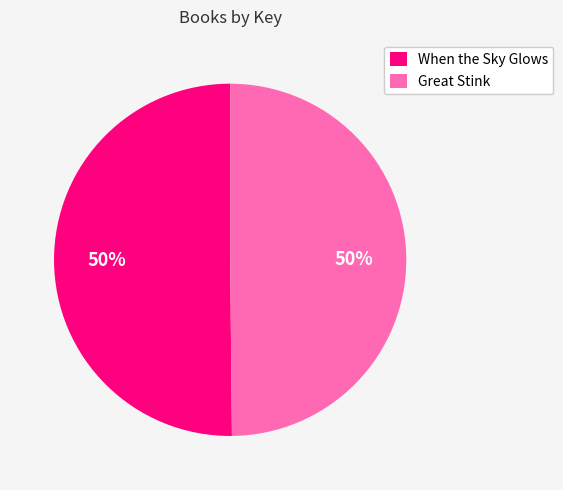

Is it true that When the Sky Glows is 50% of the pie?

True